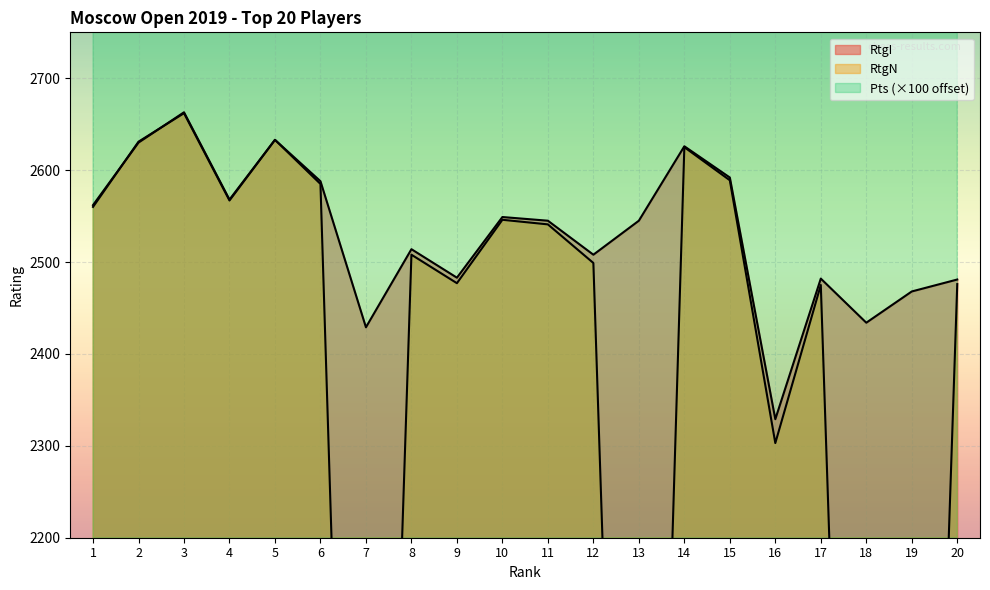

What is the difference between the highest and lowest values at 20?

5